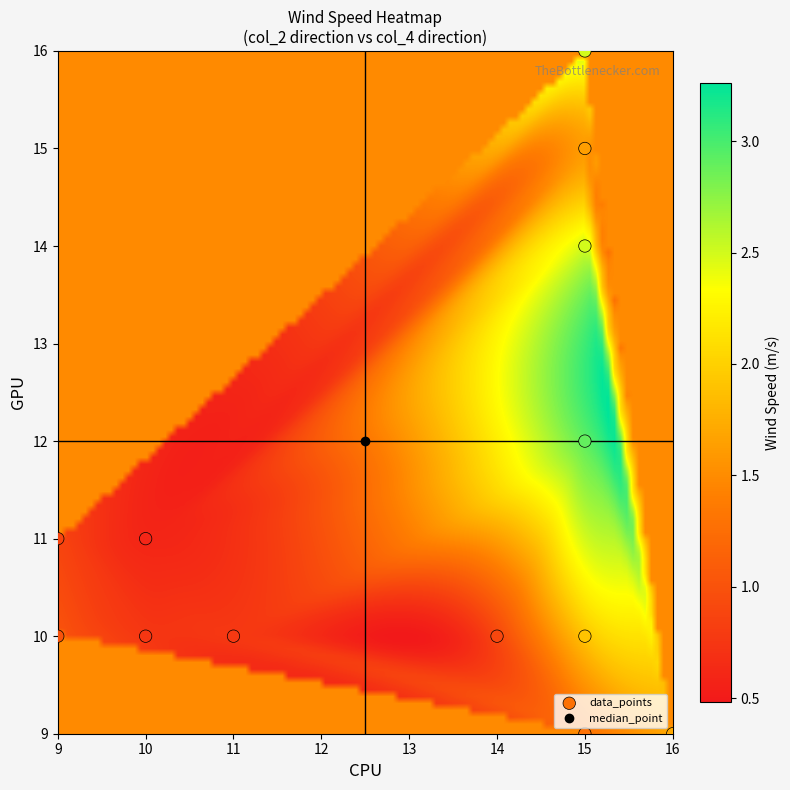

What is the range of Y values (max minus min)?

7